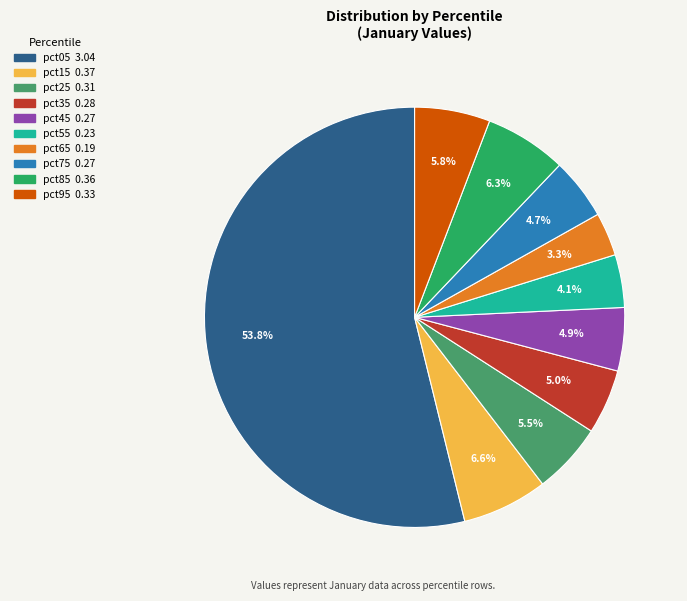

Which category has the biggest portion of the pie?

pct05